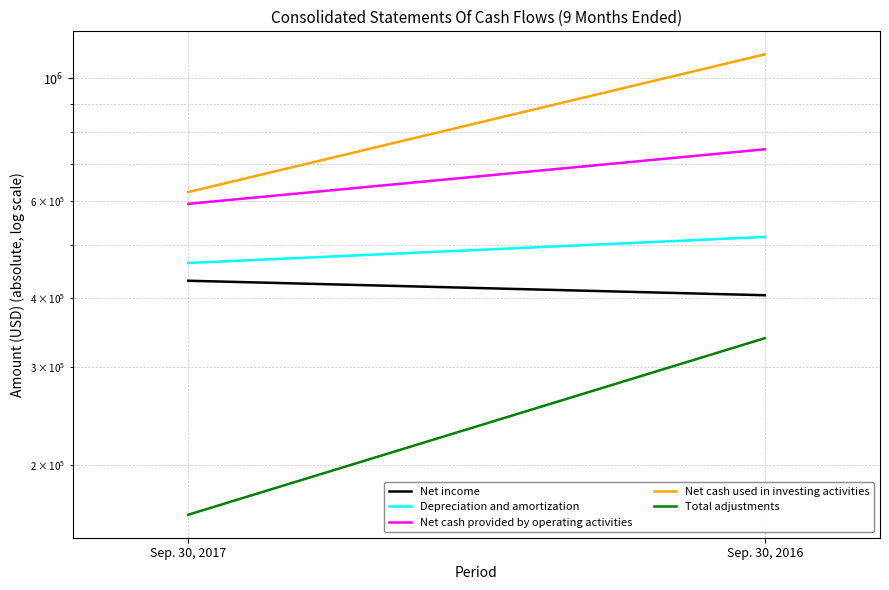

What is the smallest value displayed?

162434